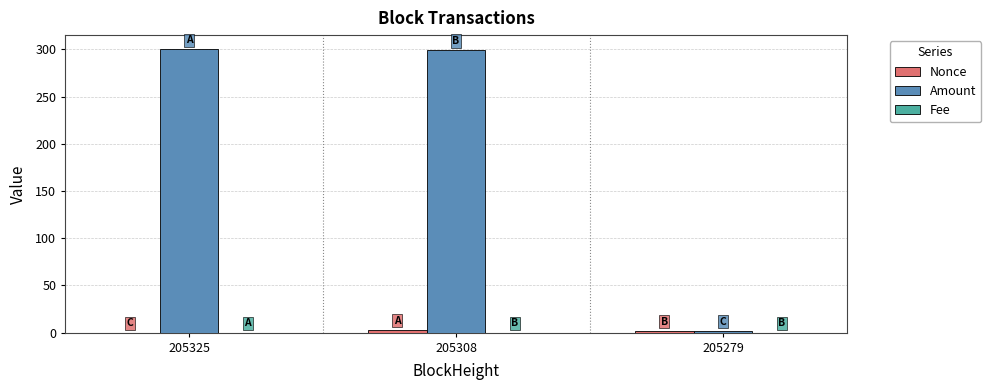

Which series has the largest total across all categories?

Amount